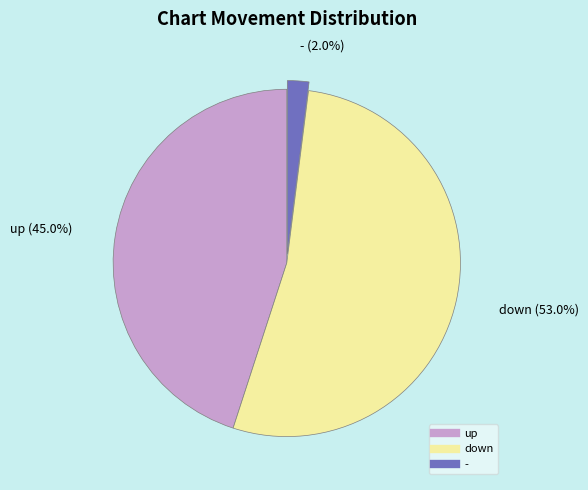

To the nearest percent, what is the average slice percentage?

33%